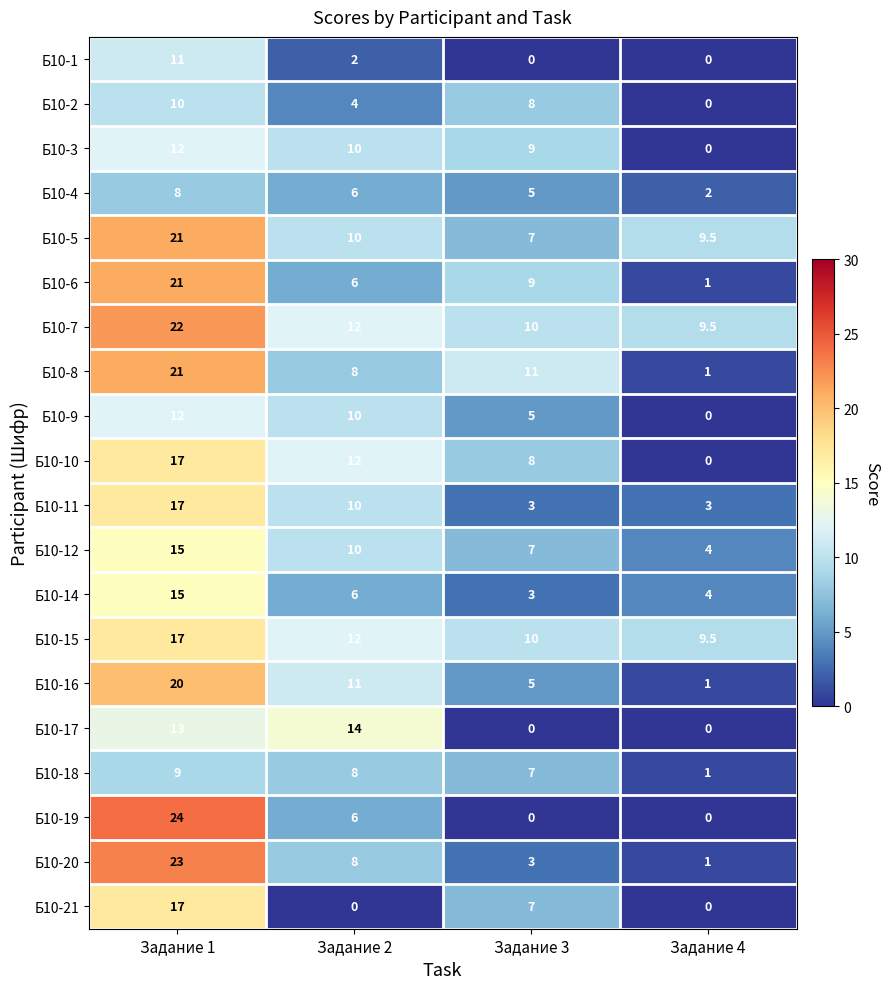

How many Б10-19 values are between 0 and 24?

4